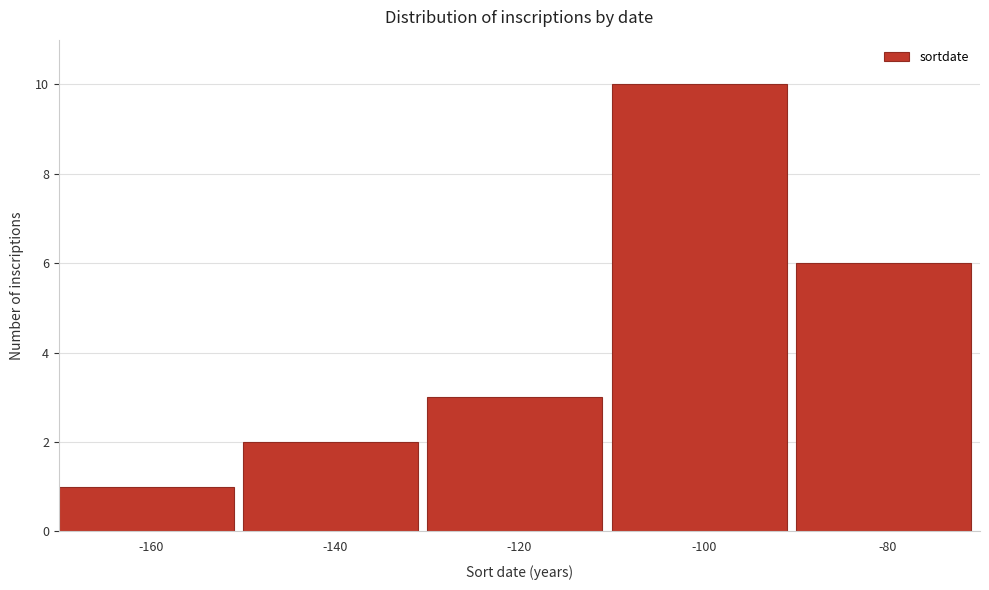

Reading right to left, transcribe all the data shown in this chart.

6	10	3	2	1